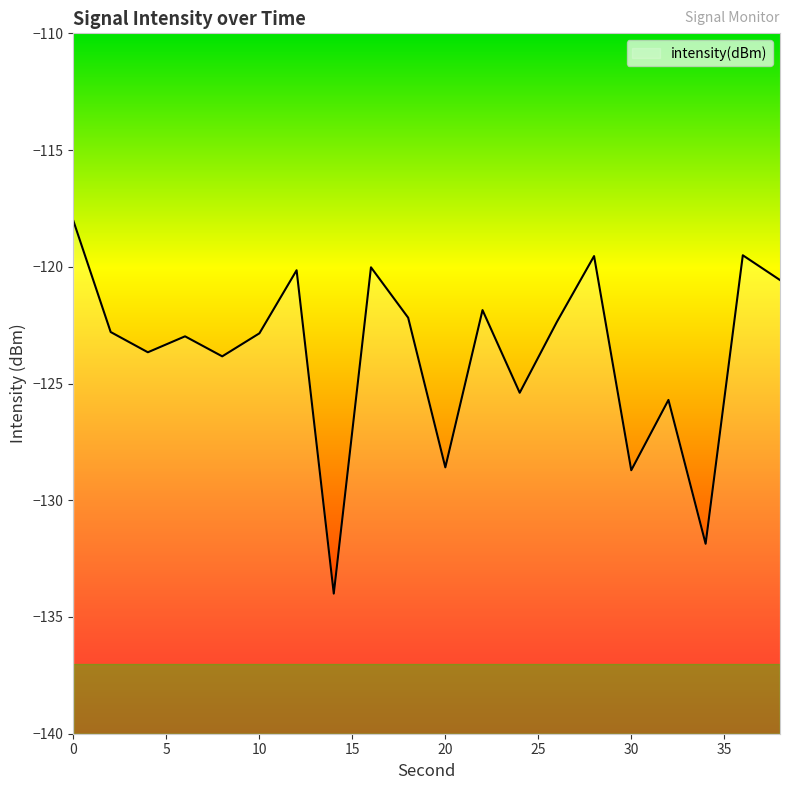

What is the minimum value shown in the chart?

-134.0